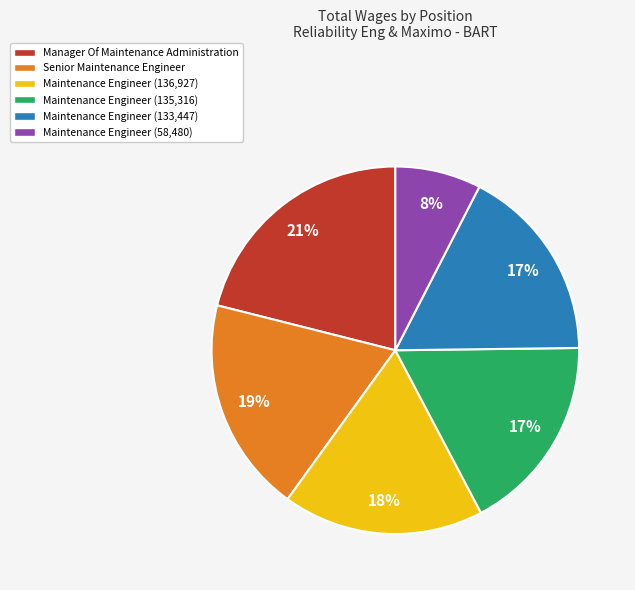

Which category has the smallest portion of the pie?

Maintenance Engineer (58,480)